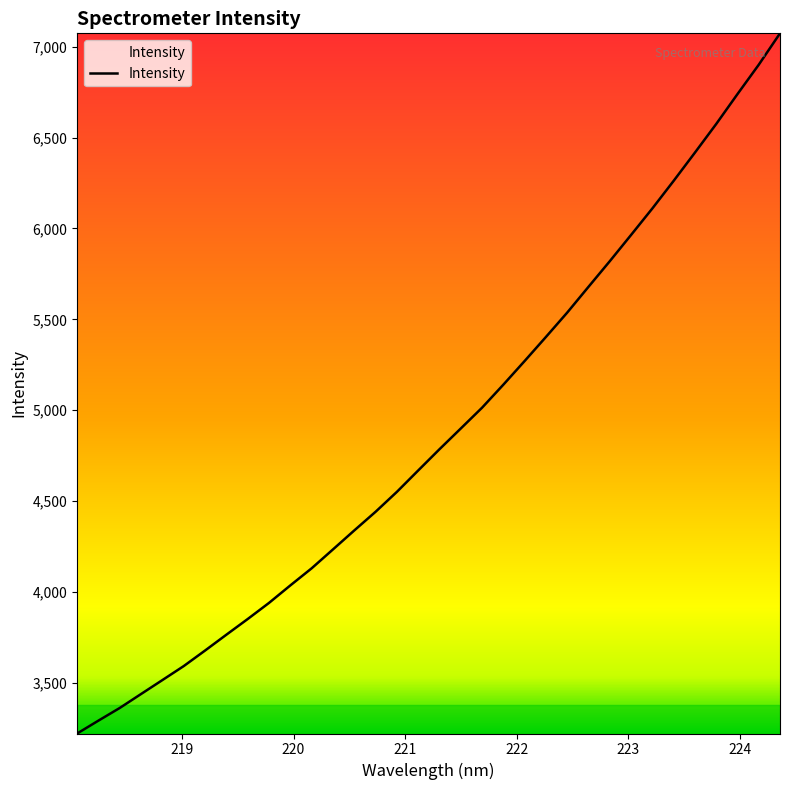

What is the difference between the maximum and minimum values?

3850.9